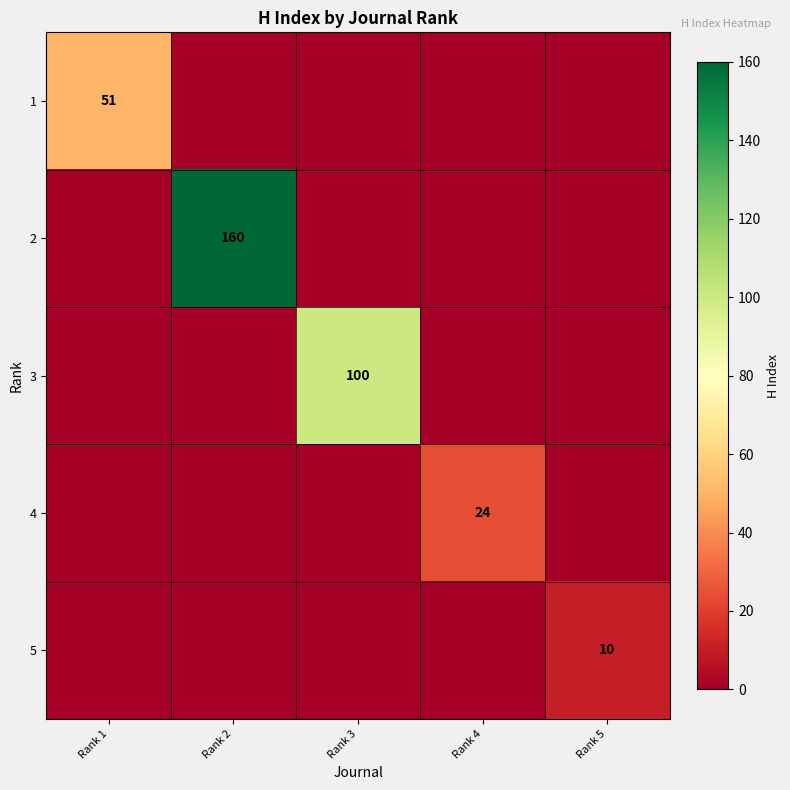

Is it true that 2 equals 279 at Rank 2?

False